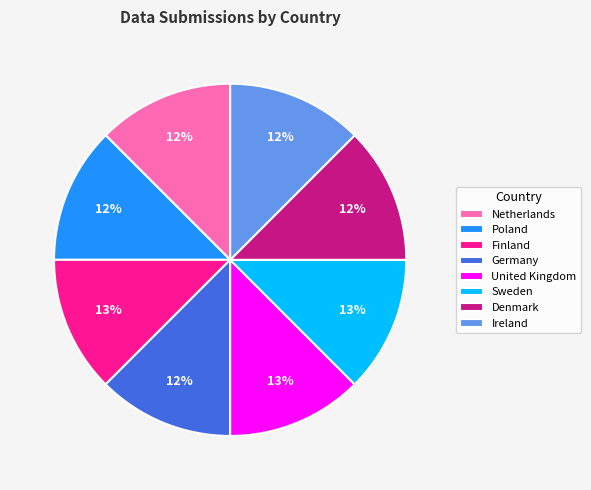

Does Denmark account for over 50% of the chart?

No